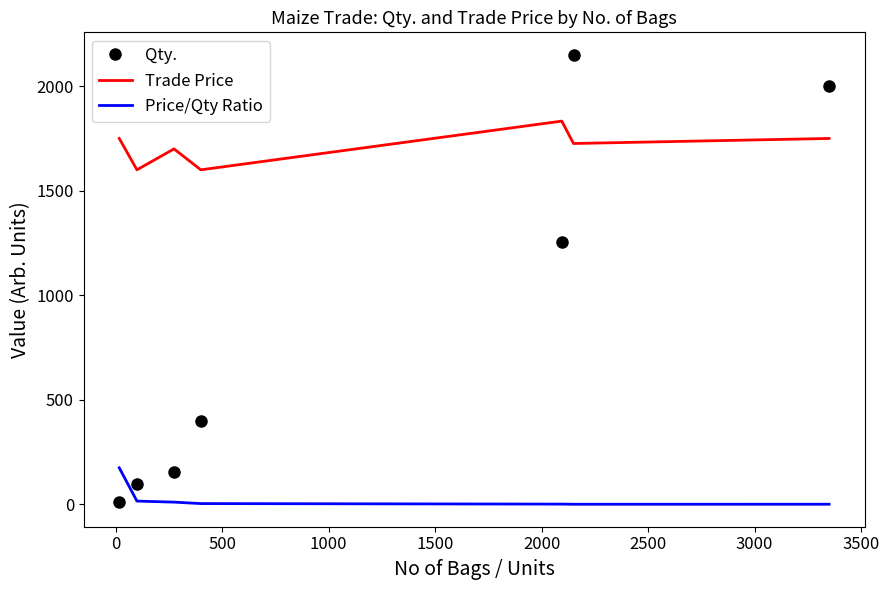

Which series has the largest range (max minus min)?

Qty.